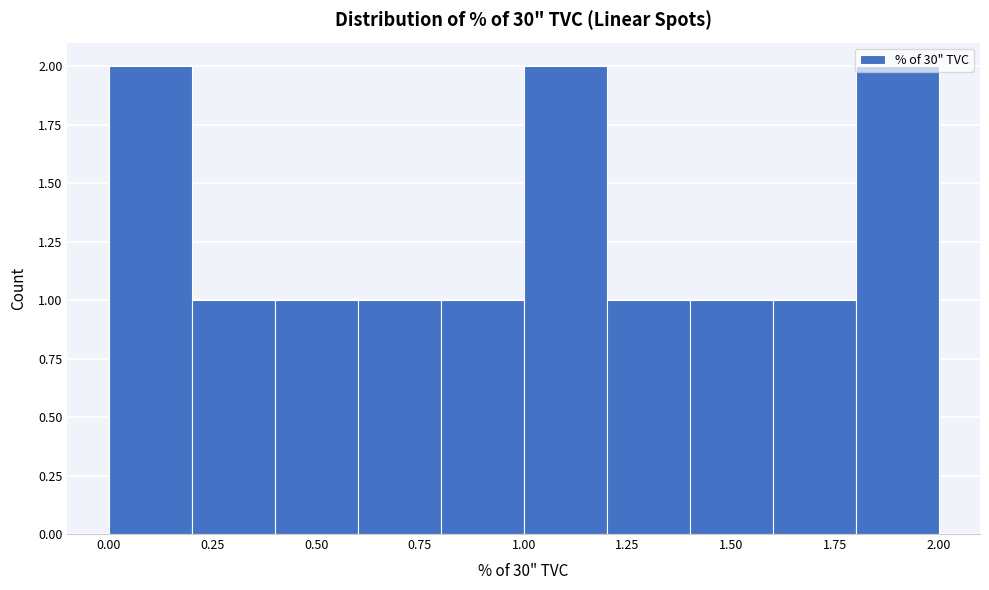

Reading left to right, transcribe this chart: for each bar, give the range it covers on the x-axis and its height. The values are not printed on the chart, so give them approximately, as read against the axis.

0.0 to 0.2: 2
0.2 to 0.4: 1
0.4 to 0.6: 1
0.6 to 0.8: 1
0.8 to 1.0: 1
1.0 to 1.2: 2
1.2 to 1.4: 1
1.4 to 1.6: 1
1.6 to 1.8: 1
1.8 to 2.0: 2